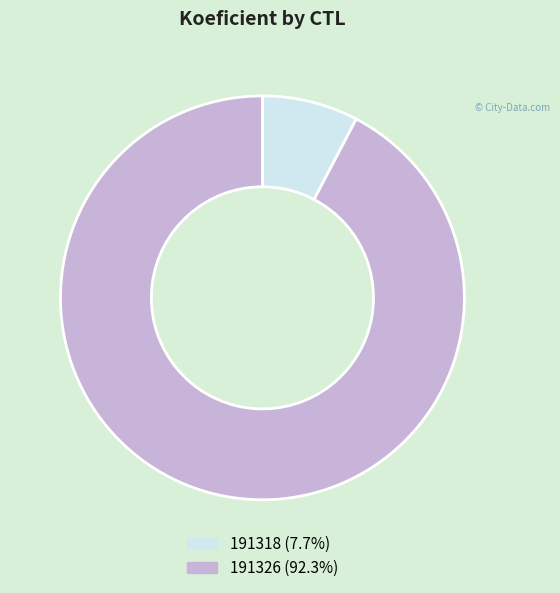

Does any single category account for the majority?

Yes